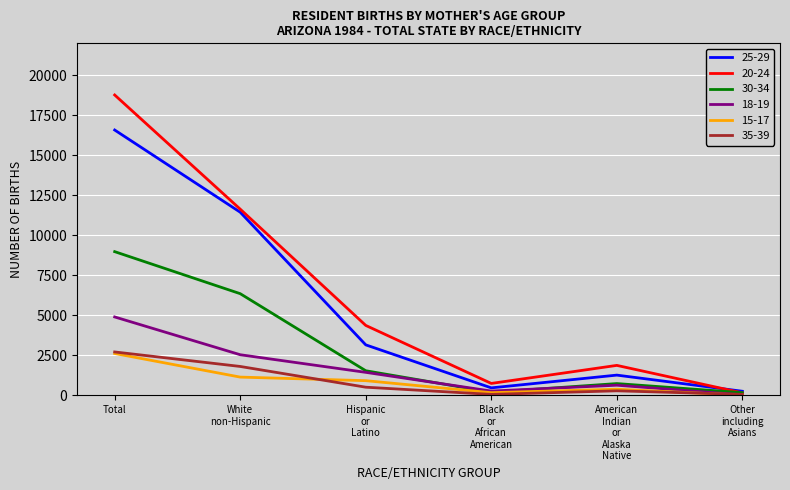

What is the difference between the highest and lowest values at Total?

16158